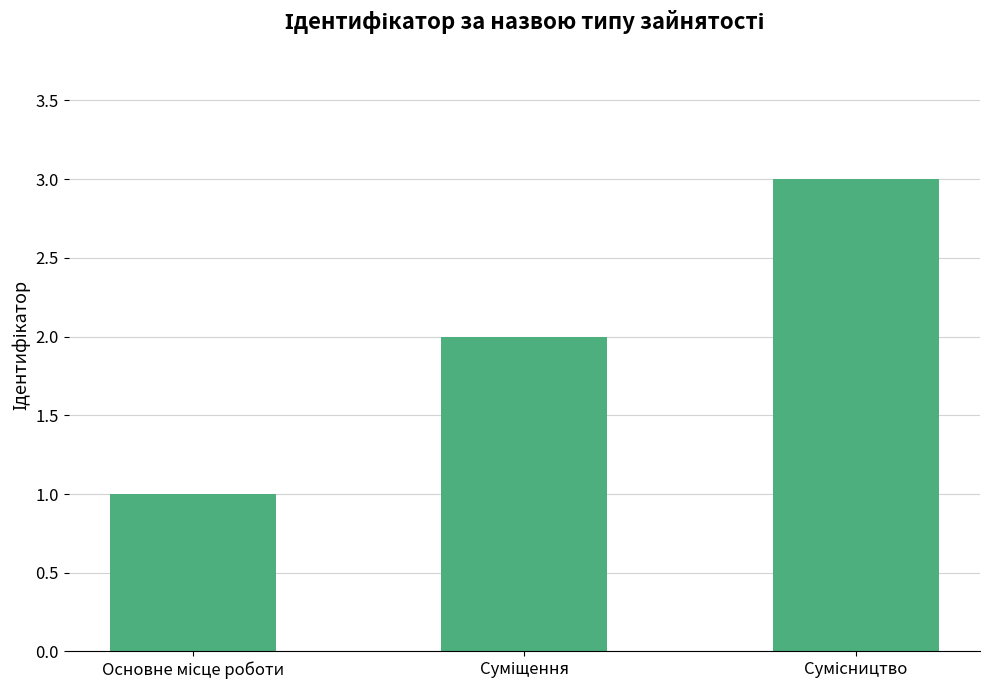

Reading left to right, what are all the values shown in this chart?

1	2	3